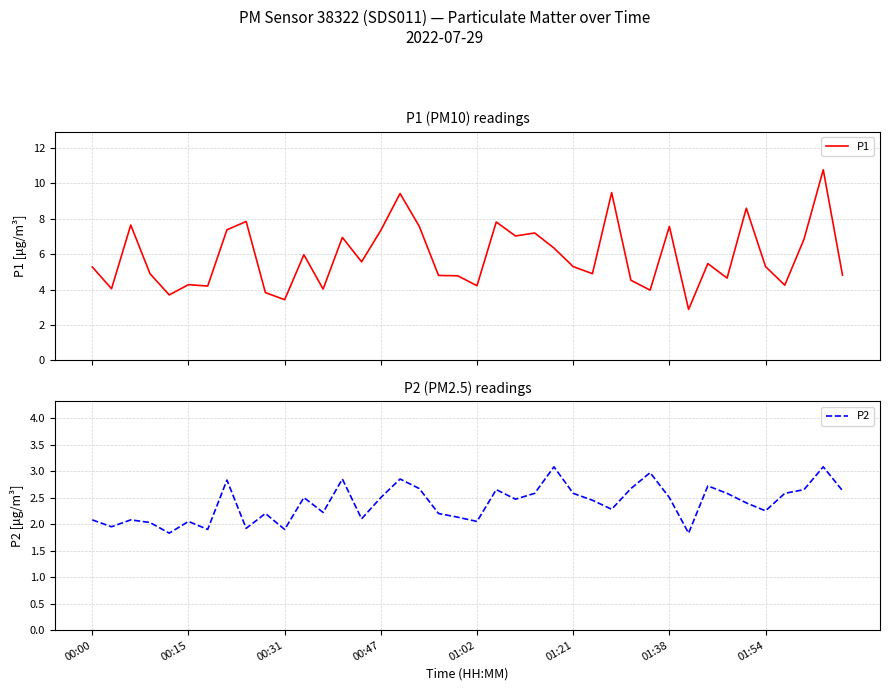

What is the lowest value of the P1 series?

2.9